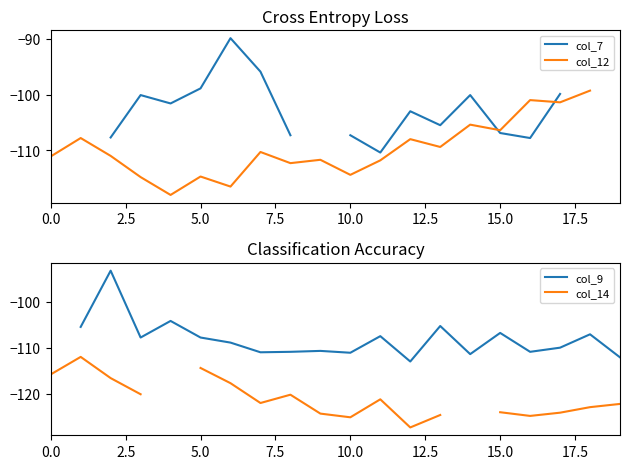

How many data points in col_7 are above -105?

8